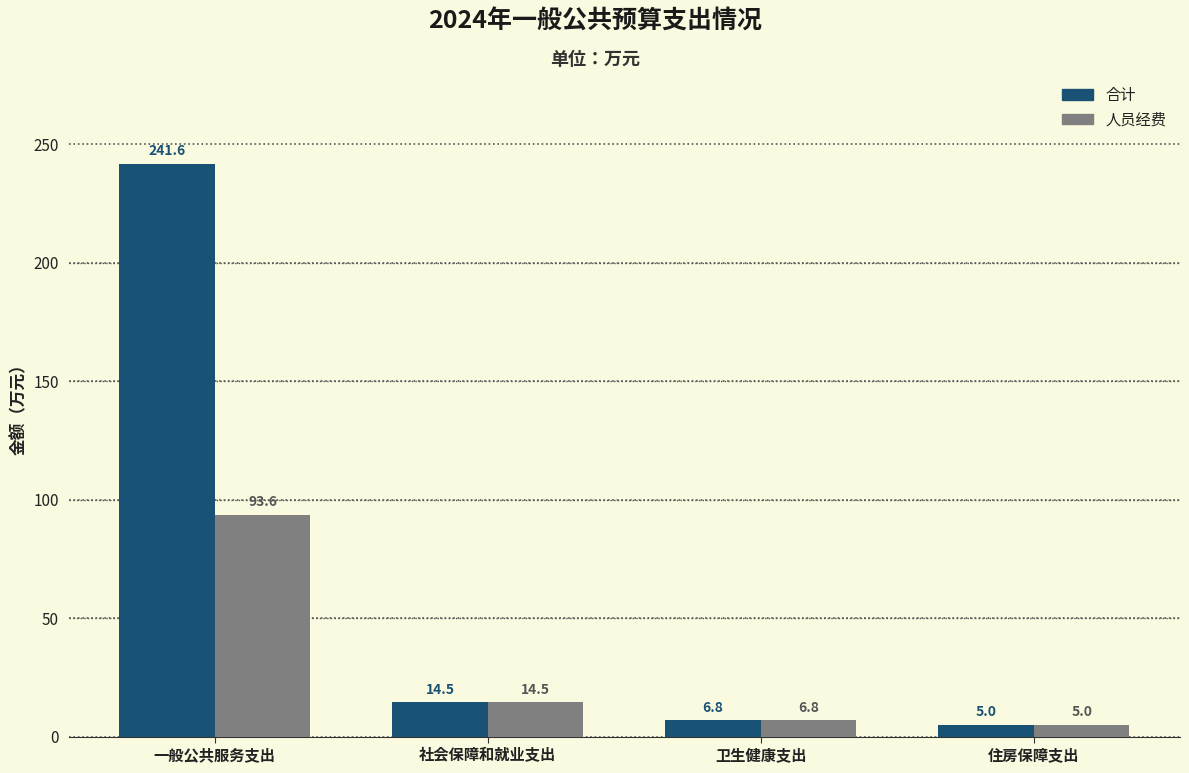

Reading left to right, what are all the values shown in this chart?

合计: 一般公共服务支出=241.6	社会保障和就业支出=14.5	卫生健康支出=6.8	住房保障支出=5.0
人员经费: 一般公共服务支出=93.6	社会保障和就业支出=14.5	卫生健康支出=6.8	住房保障支出=5.0